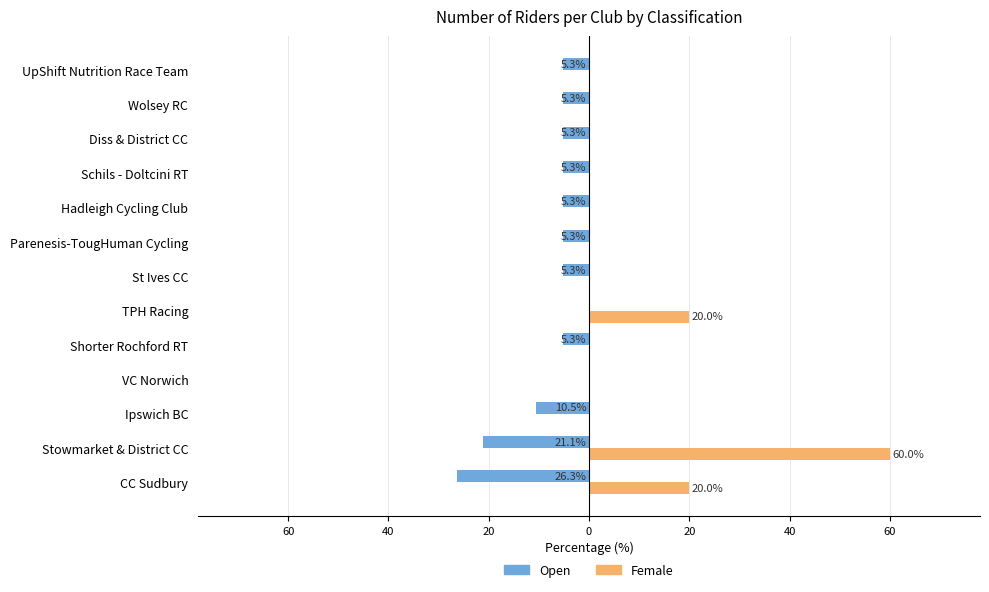

What are all the series names shown in the legend?

Open, Female